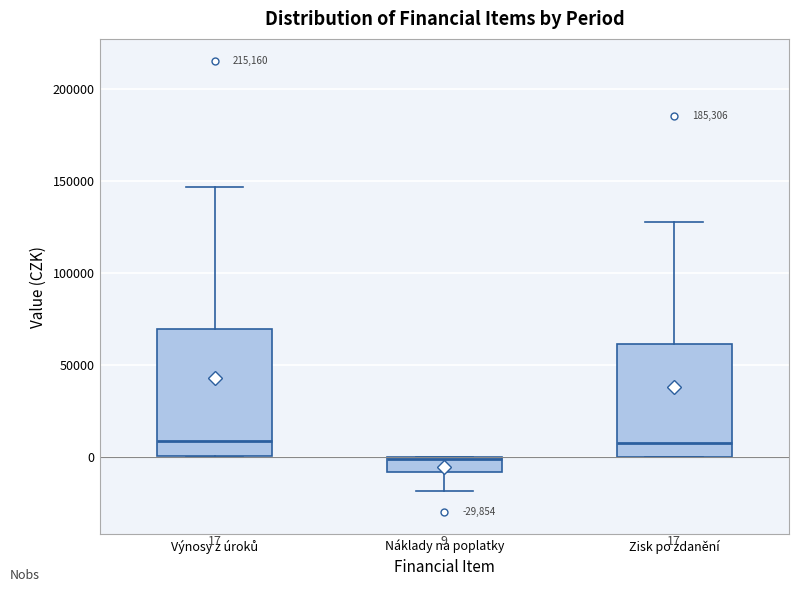

Which box has the lowest median line?

Náklady na poplatky